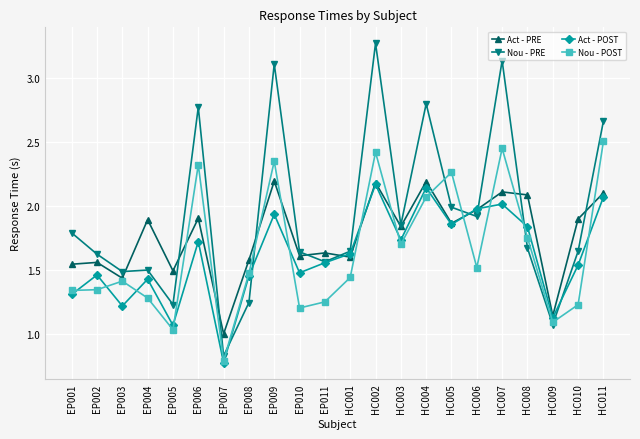

At which category does the chart reach its peak across all series?

HC002